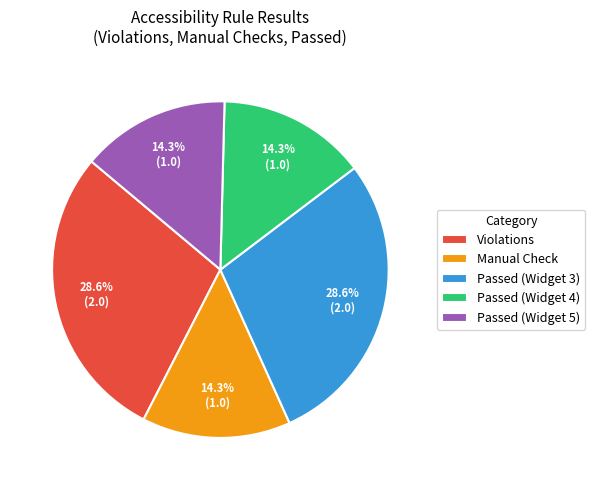

What is the ratio of the value at Passed (Widget 5) to the value at Manual Check?

1.0